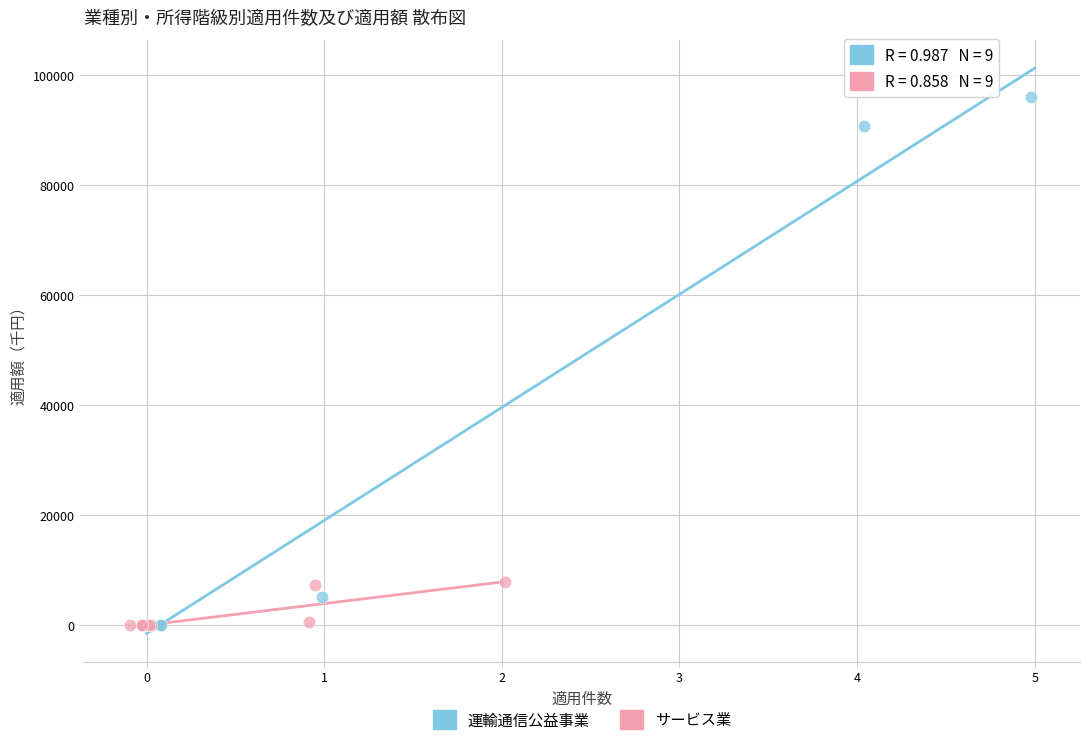

Which series has the widest spread of Y values?

運輸通信公益事業